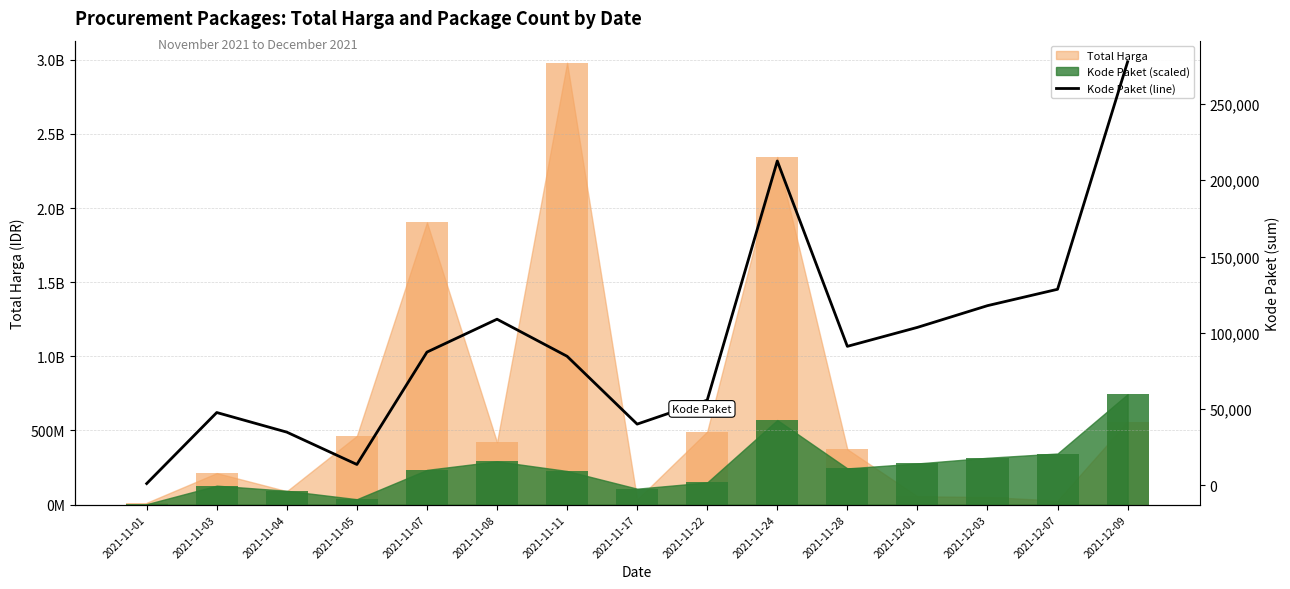

At which label is the value closest to 139416?

2021-12-07